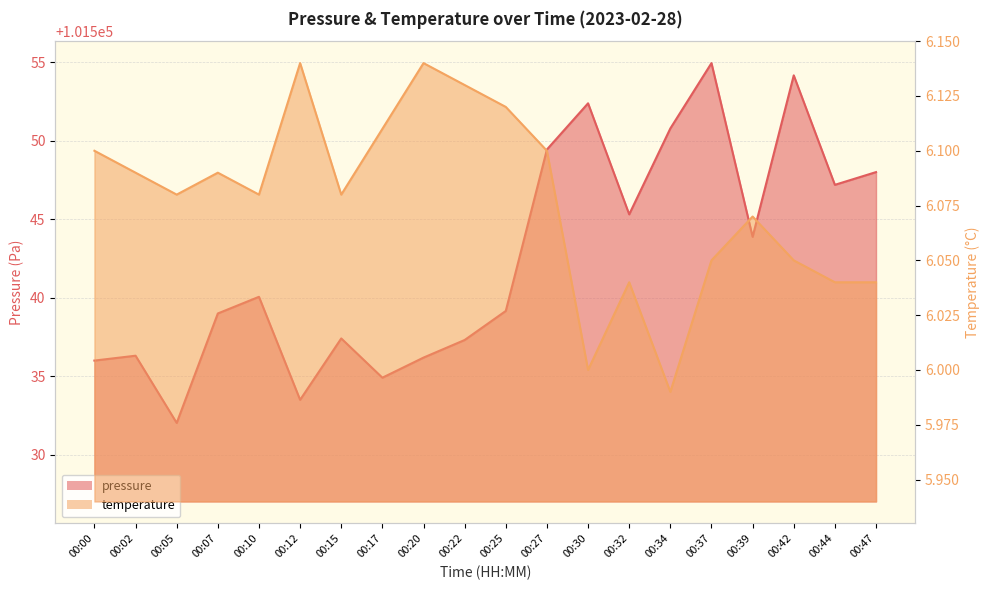

Reading left to right, transcribe all the data shown in this chart.

pressure: 101536.0	101536.3	101532.0	101539.0	101540.1	101533.5	101537.4	101534.9	101536.2	101537.3	101539.2	101549.4	101552.4	101545.3	101550.8	101554.9	101543.9	101554.2	101547.2	101548.0
temperature: 6.1	6.1	6.1	6.1	6.1	6.1	6.1	6.1	6.1	6.1	6.1	6.1	6.0	6.0	6.0	6.0	6.1	6.0	6.0	6.0